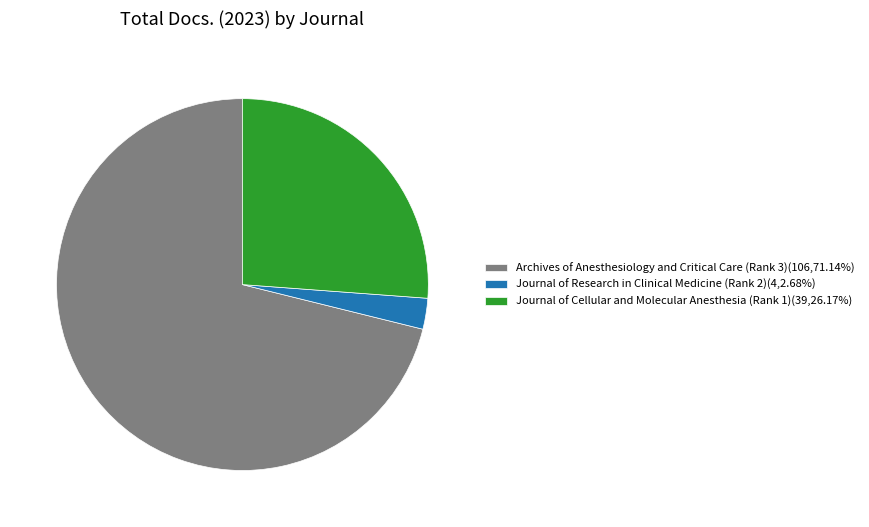

The Journal of Cellular and Molecular Anesthesia (Rank 1) slice represents 13% of the pie. True or false?

False